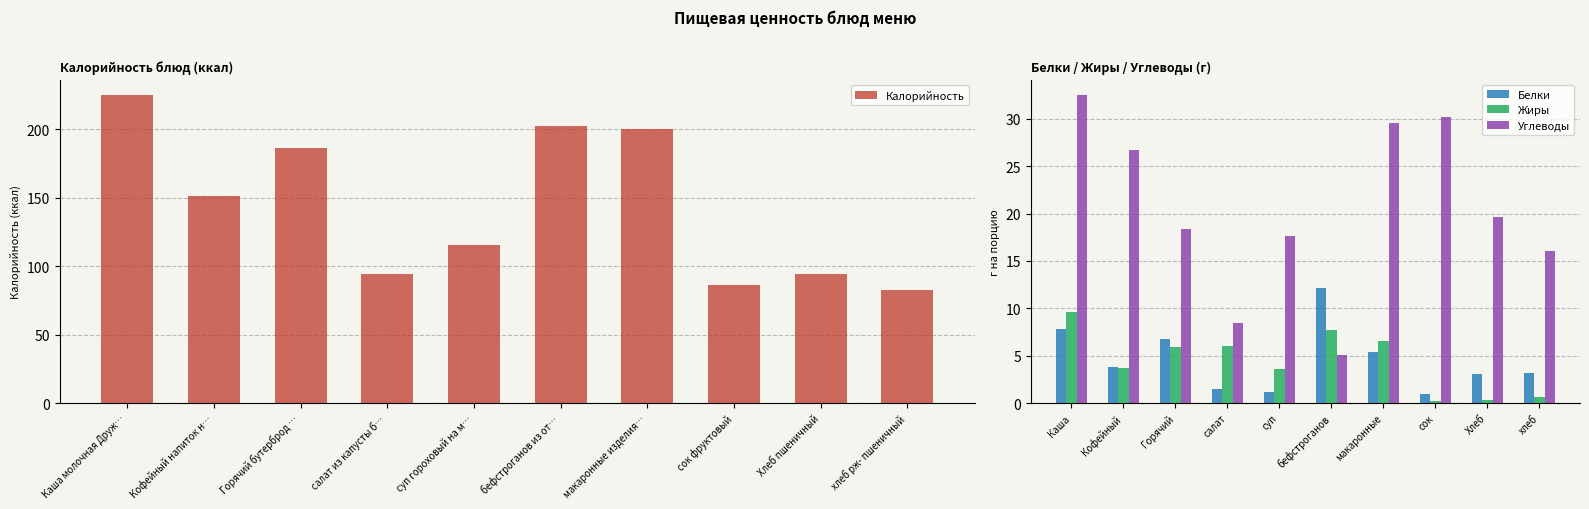

How many bars are there in total?

40